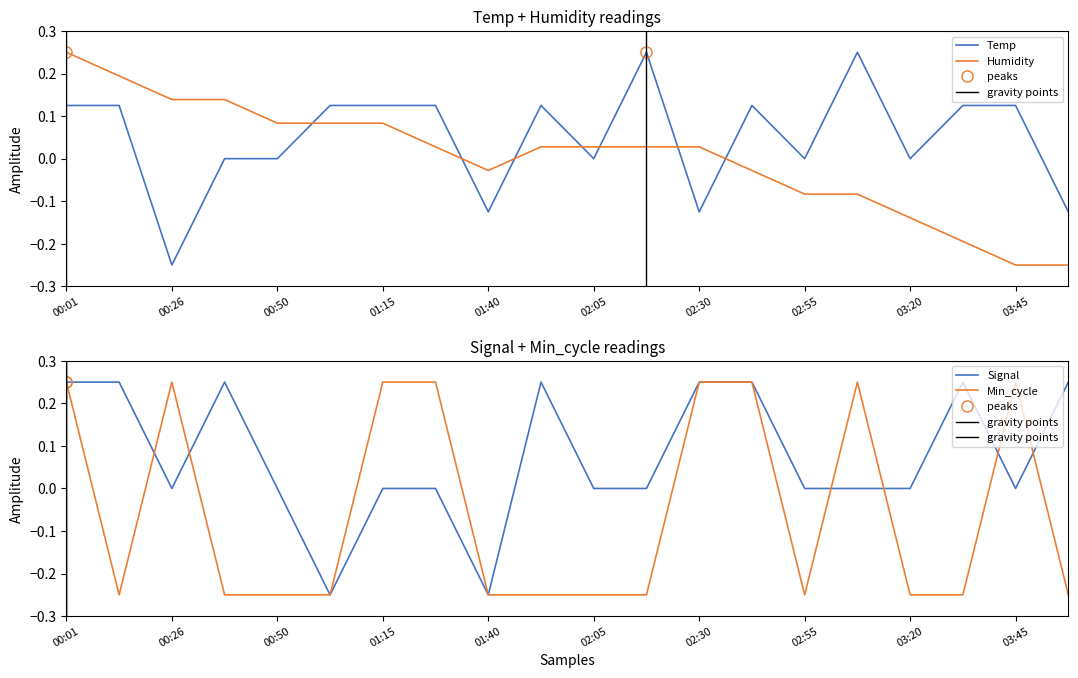

Where does the Min_cycle series first go above 0?

00:01